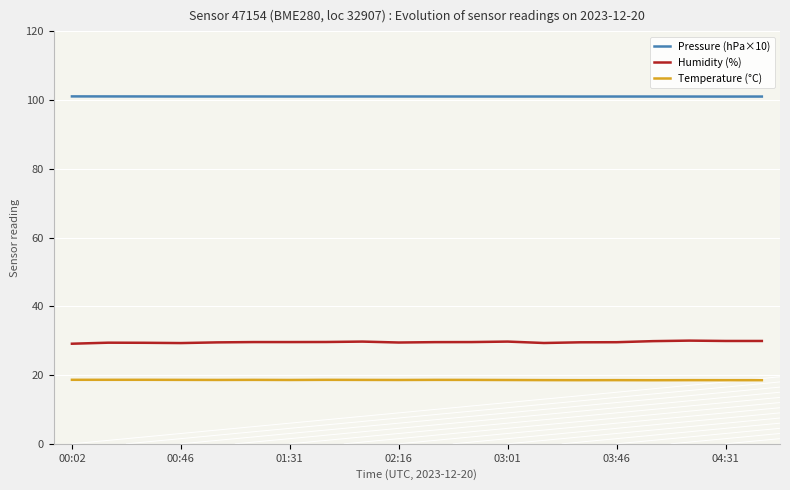

What are all the series names shown in the legend?

Pressure (hPa×10), Humidity (%), Temperature (°C)